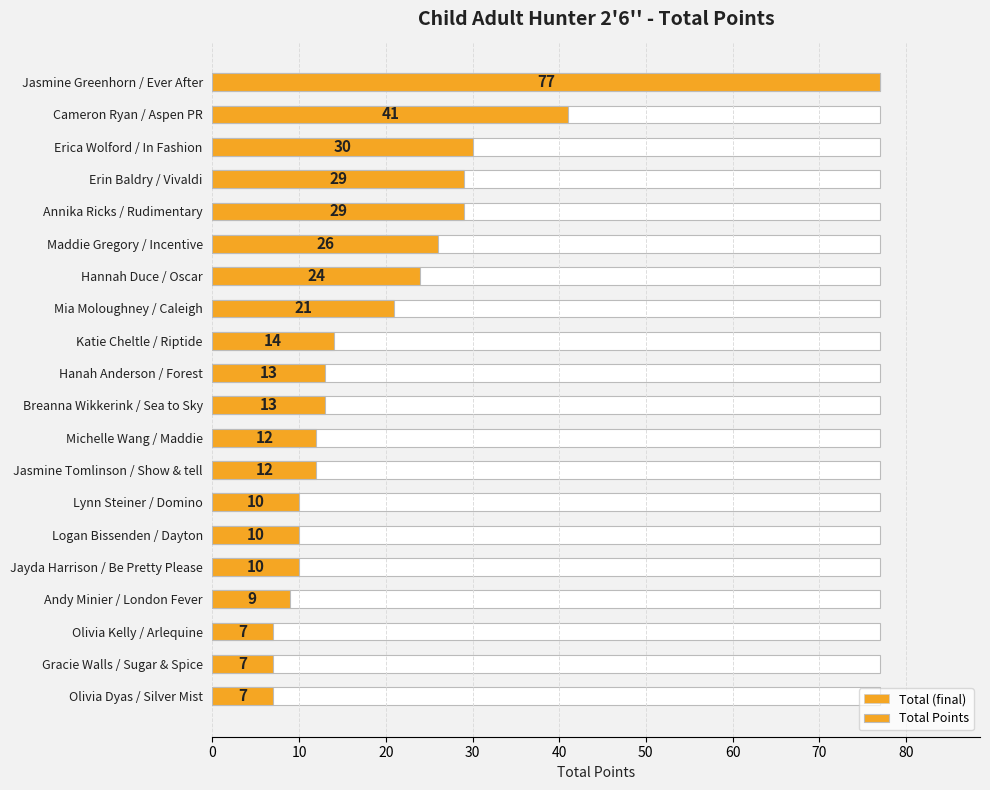

True or false: Total (final) has a value of 7 at Olivia Kelly / Arlequine.

True